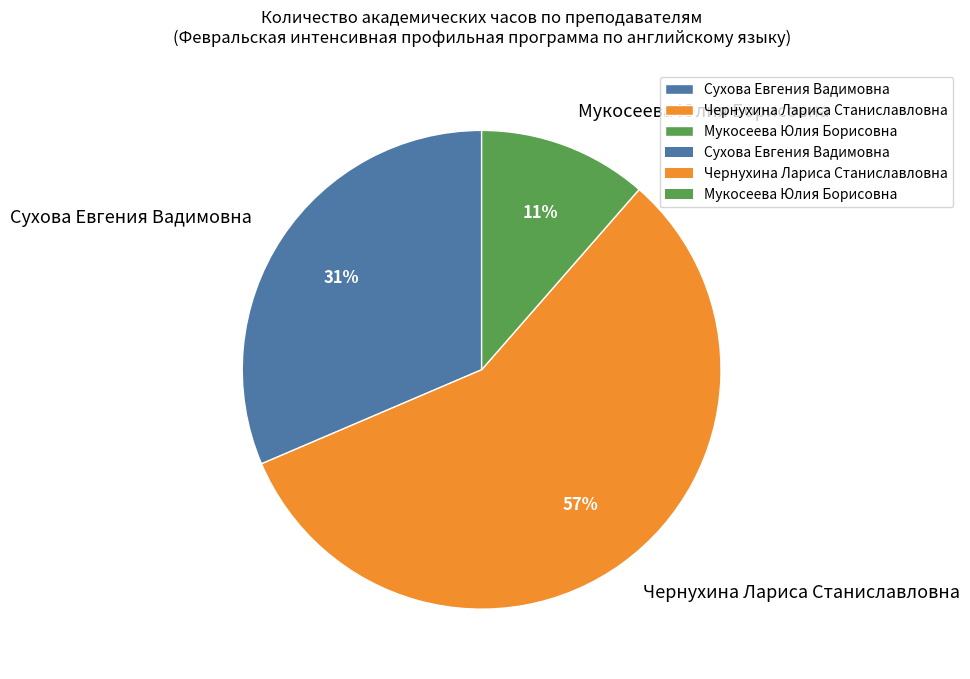

To the nearest percent, what portion does Сухова Евгения Вадимовна represent?

31%